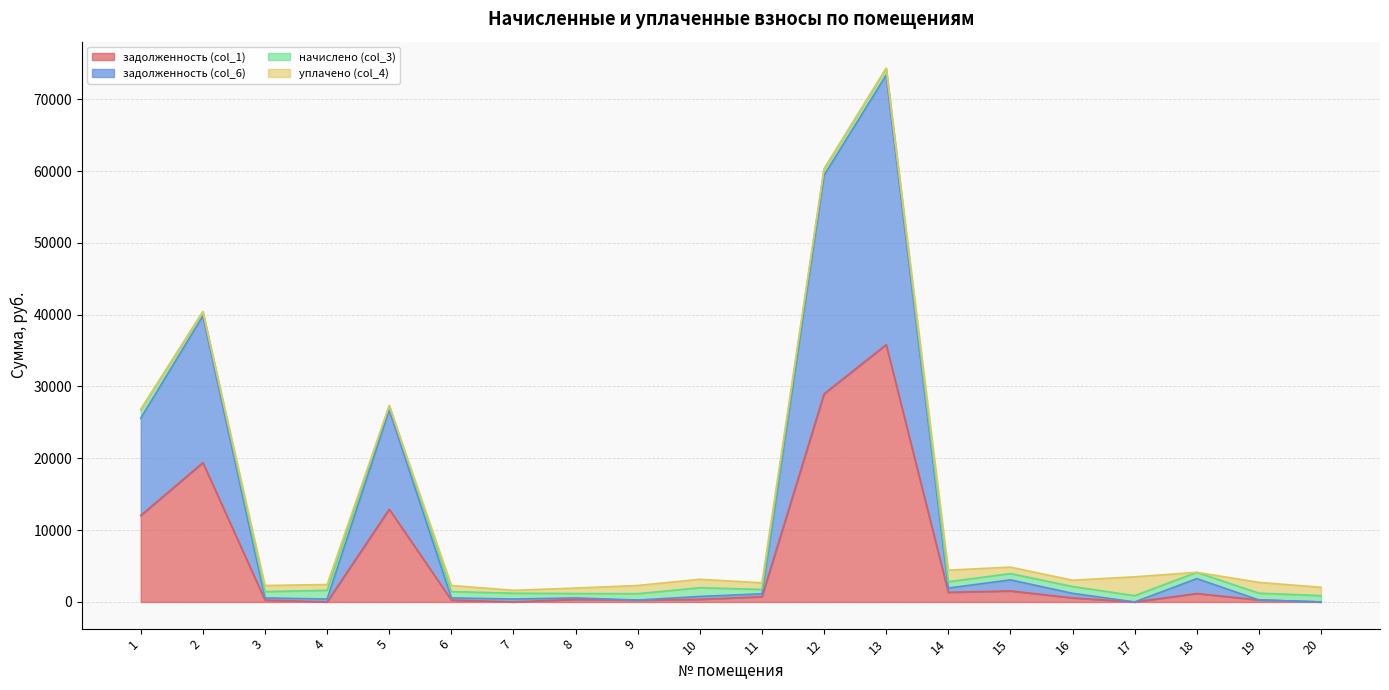

What are all the series names shown in the legend?

задолженность (col_1), задолженность (col_6), начислено (col_3), уплачено (col_4)